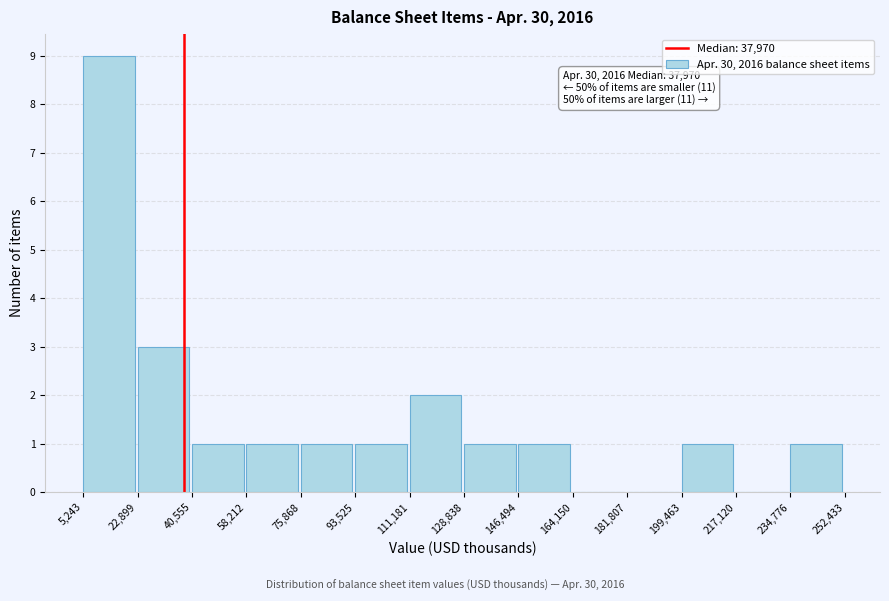

Over which range of the x-axis is the bar tallest?

5,243 to 22,899